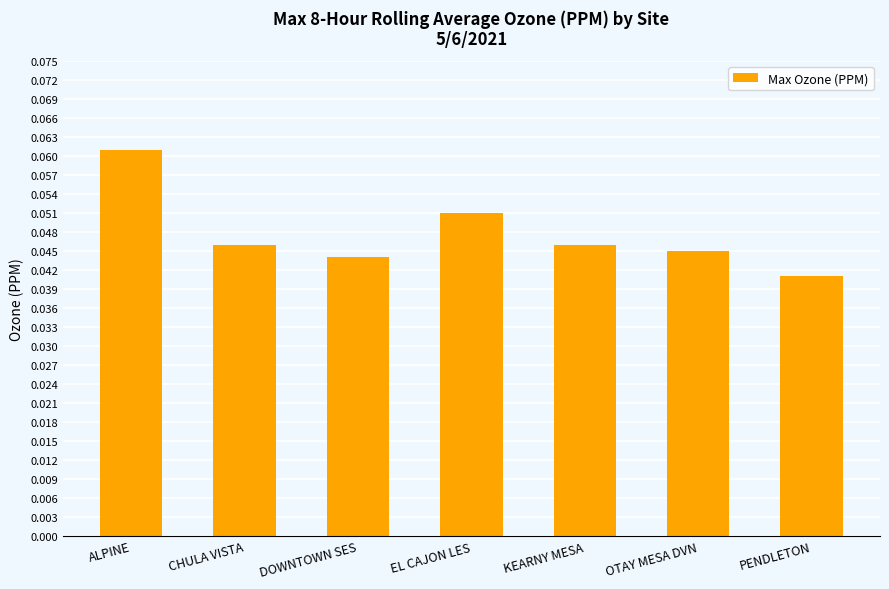

What is the label of the 1st bar from the left?

ALPINE